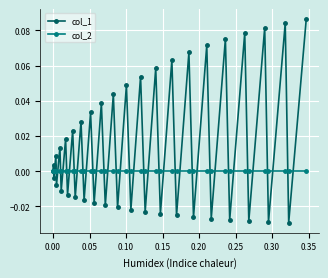

Which series has the widest spread of values?

col_1